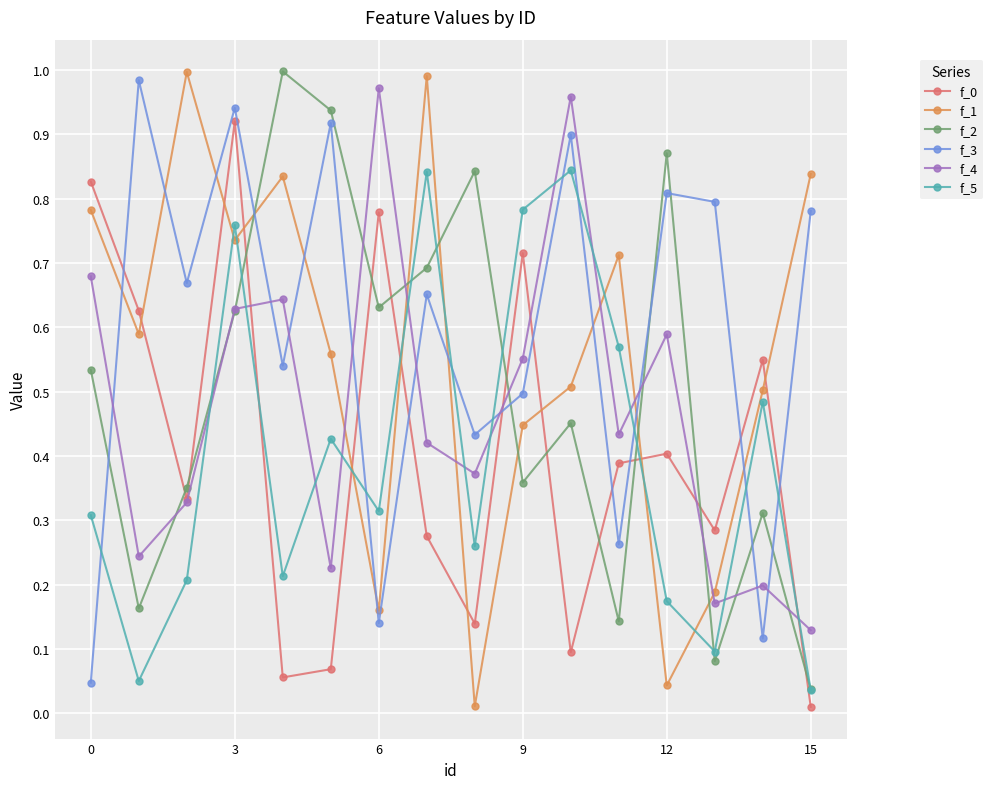

Which series has the largest total across all categories?

f_3